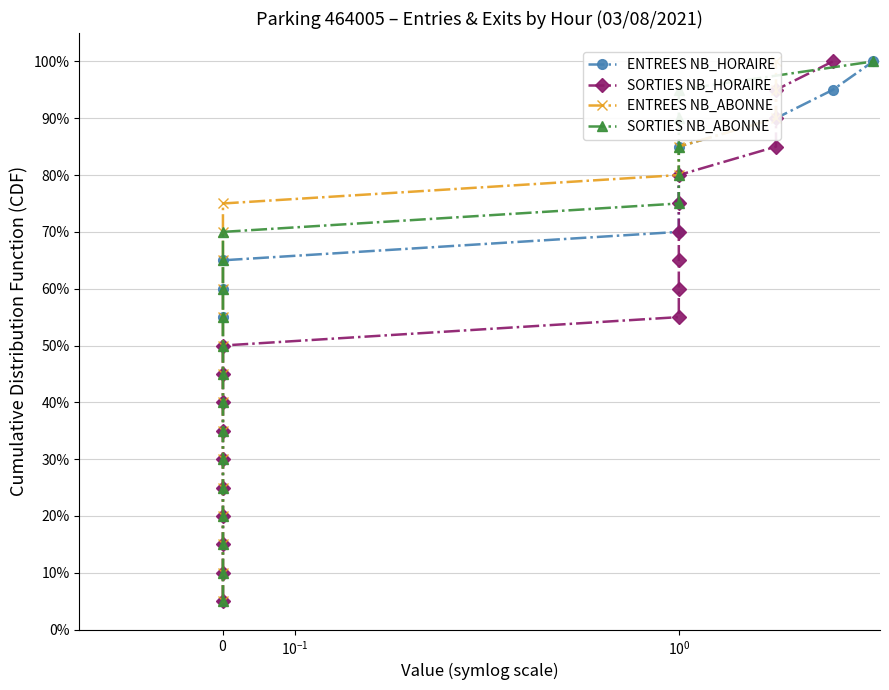

At which label does ENTREES NB_HORAIRE reach its minimum?

$\mathdefault{0}$